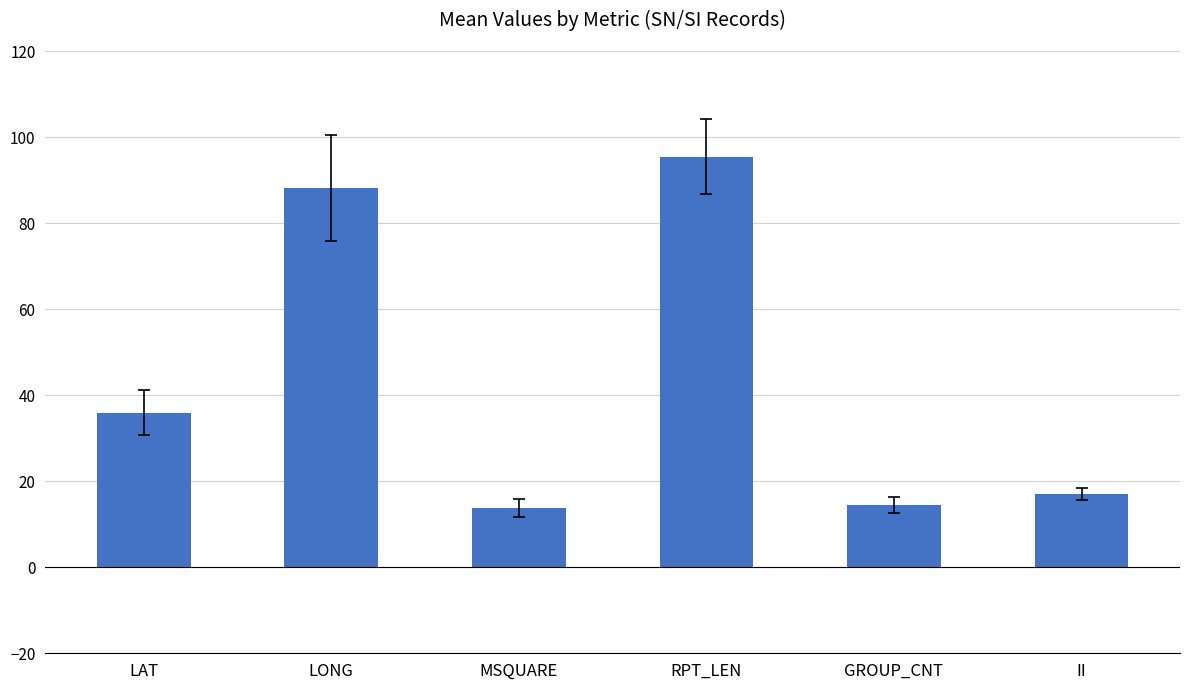

Which label corresponds to the largest value in the chart?

RPT_LEN